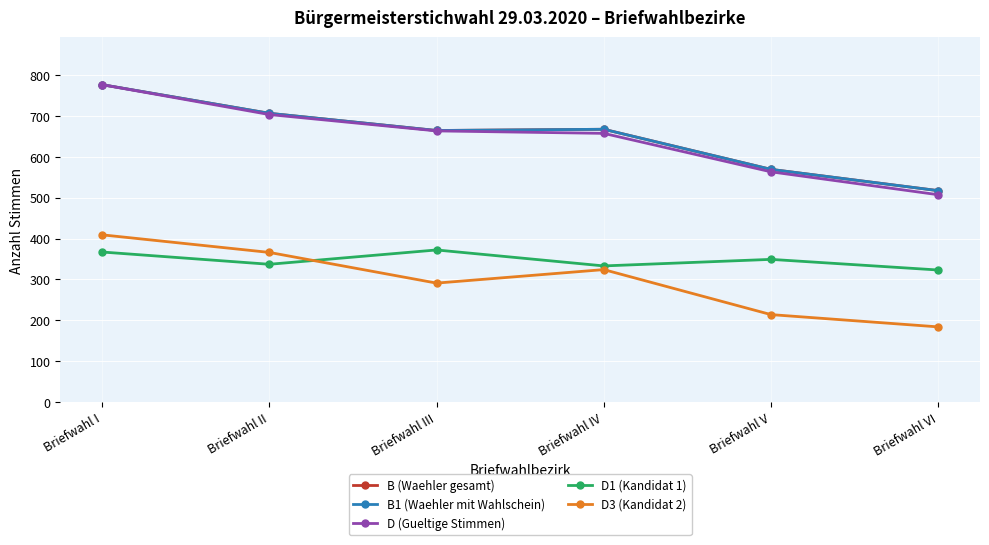

True or false: B1 (Waehler mit Wahlschein) and B (Waehler gesamt) intersect in this chart.

False